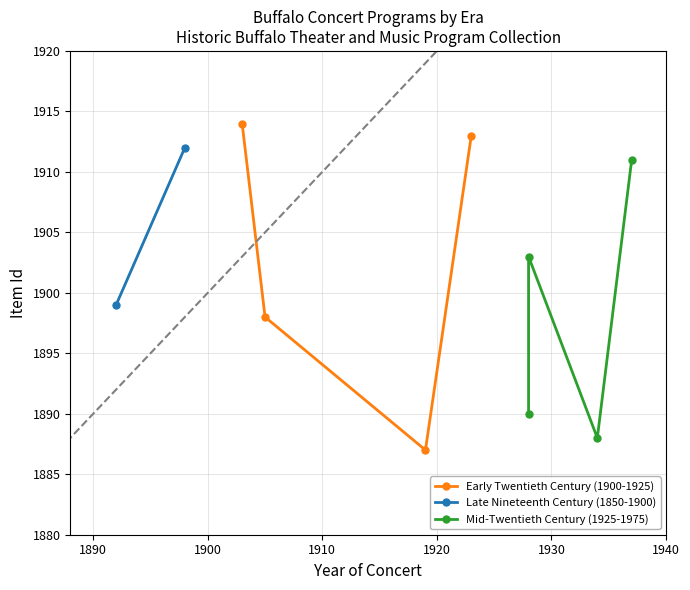

Rank the series at 1903-01-30 from lowest to highest value.

Late Nineteenth Century (1850-1900), Mid-Twentieth Century (1925-1975), Early Twentieth Century (1900-1925)